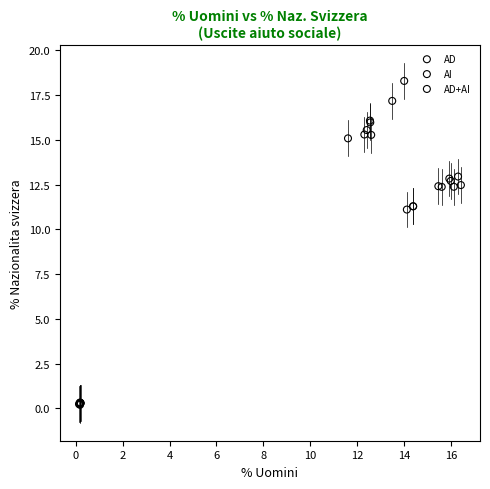

Which series has the widest spread of Y values?

AI